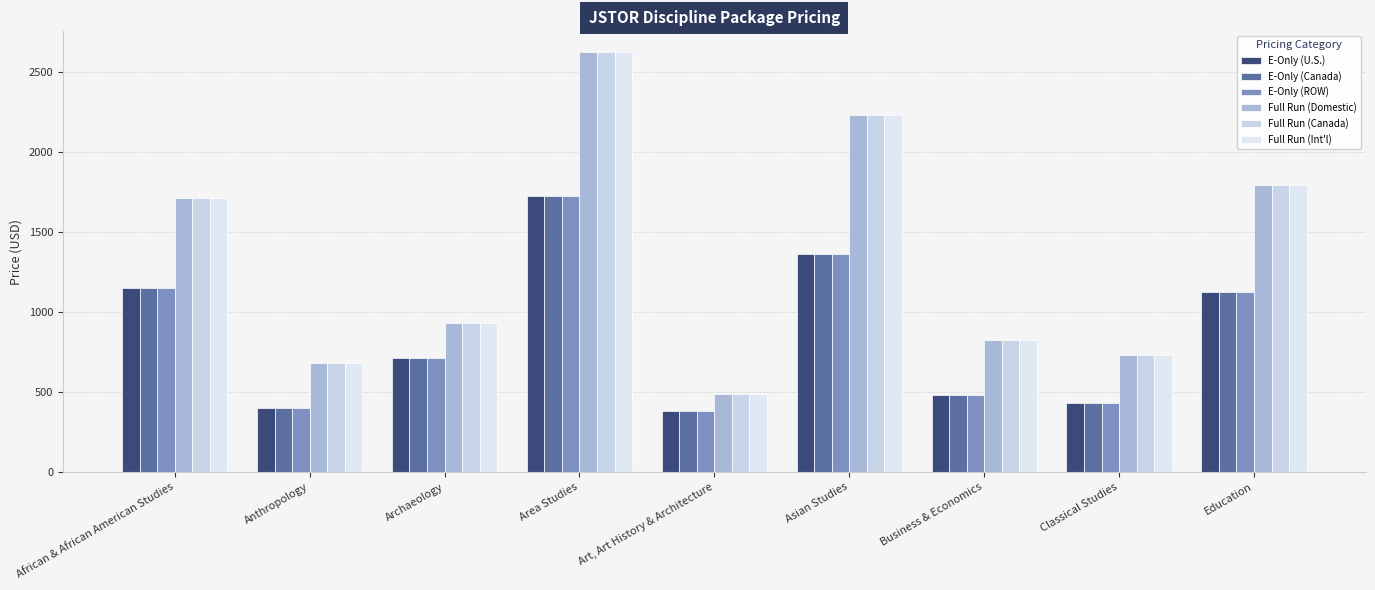

What is the average value of the E-Only (Canada) series?

863.7